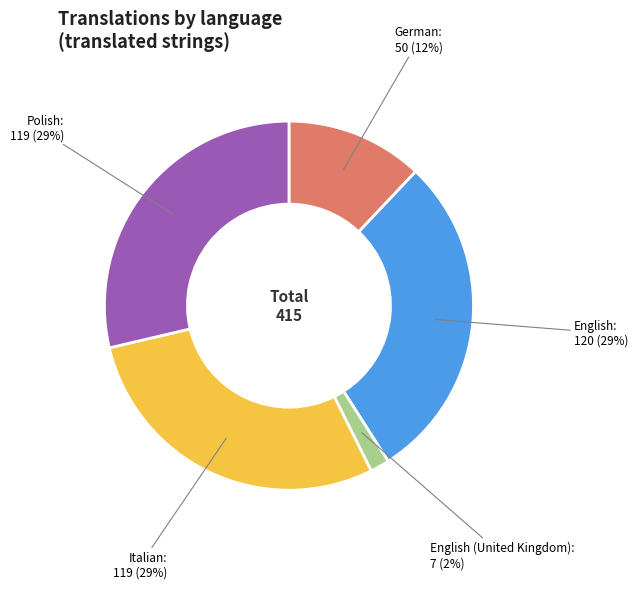

Between Italian and German, which is larger?

Italian